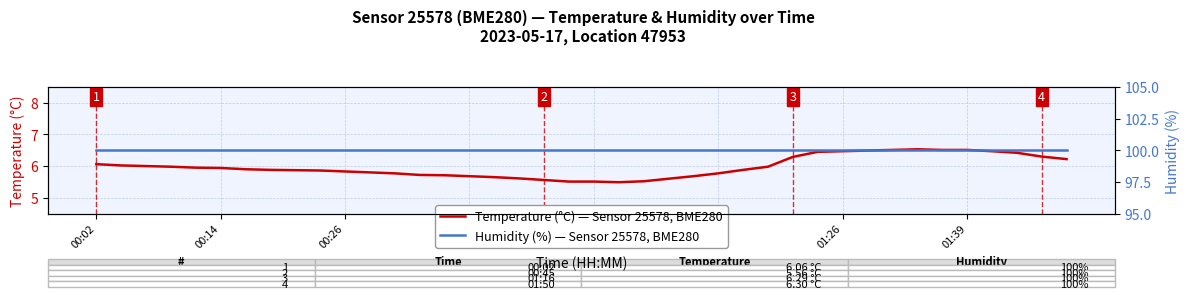

The Temperature (°C) — Sensor 25578, BME280 series shows 8.4 at 00:26. True or false?

False